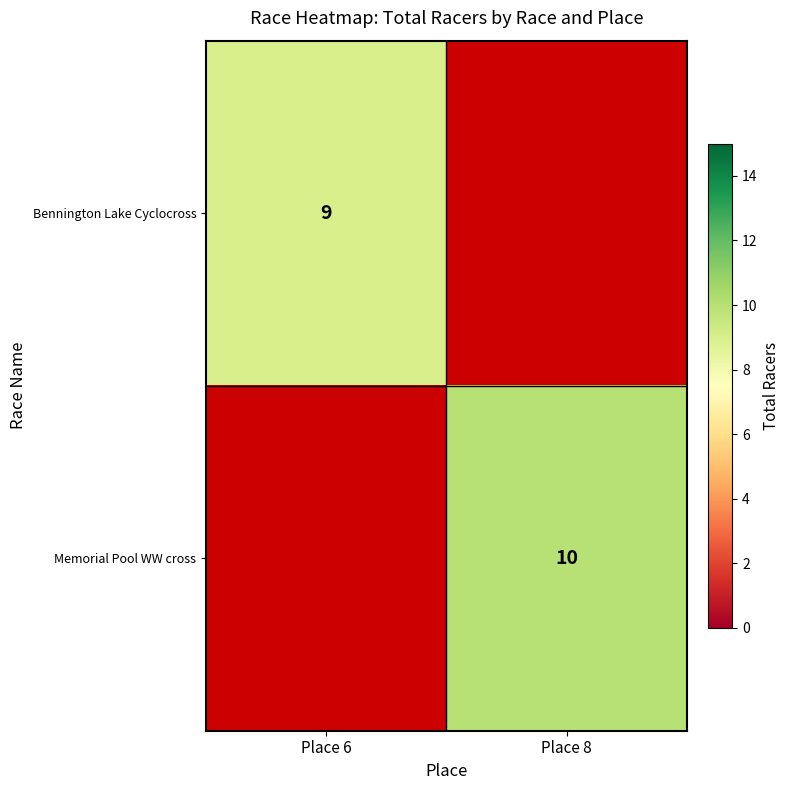

Is it true that Memorial Pool WW cross equals 10 at Place 8?

True